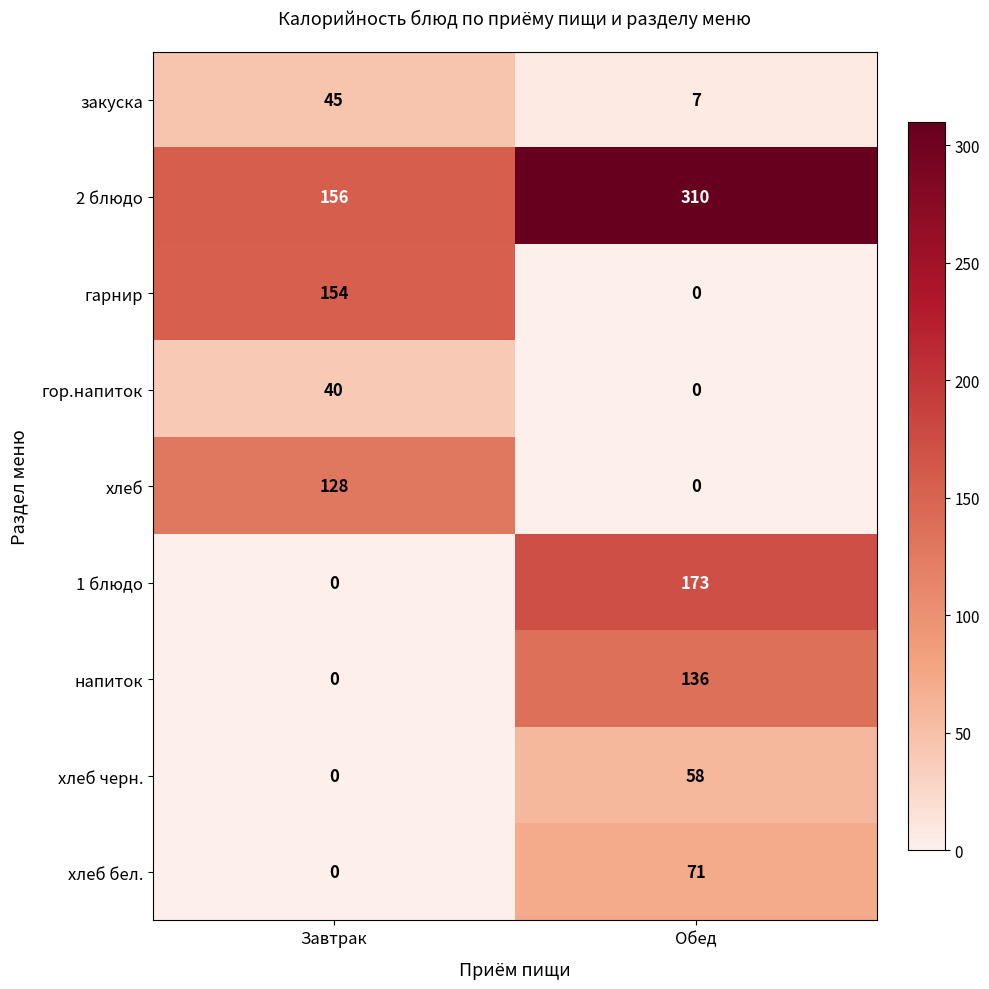

True or false: хлеб черн. has a value of 58 at Обед.

True